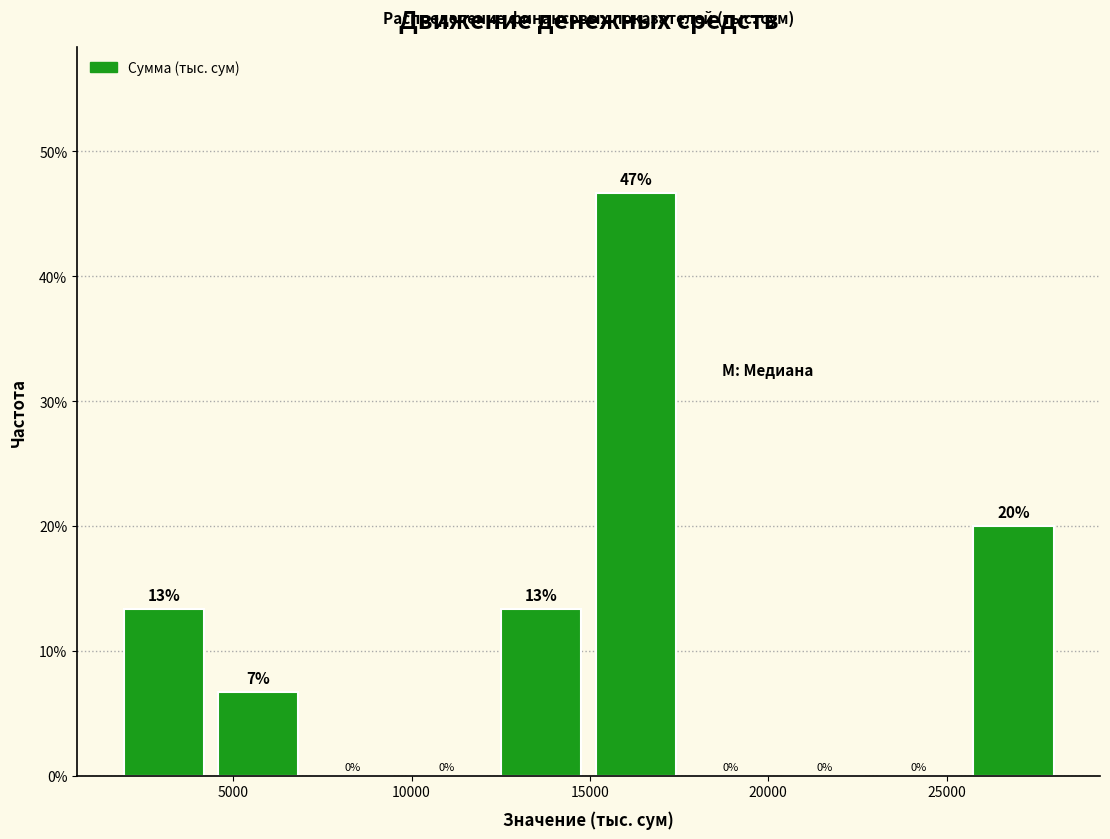

Which range on the x-axis has the tallest bar?

15000 to 18000